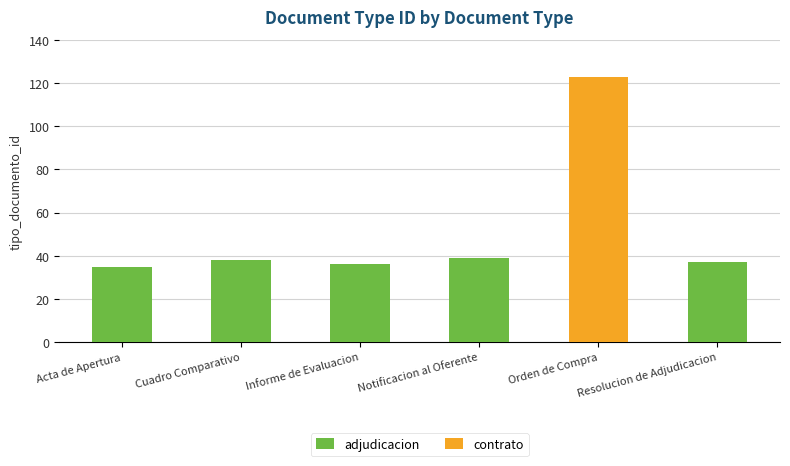

What is the smallest value displayed?

35